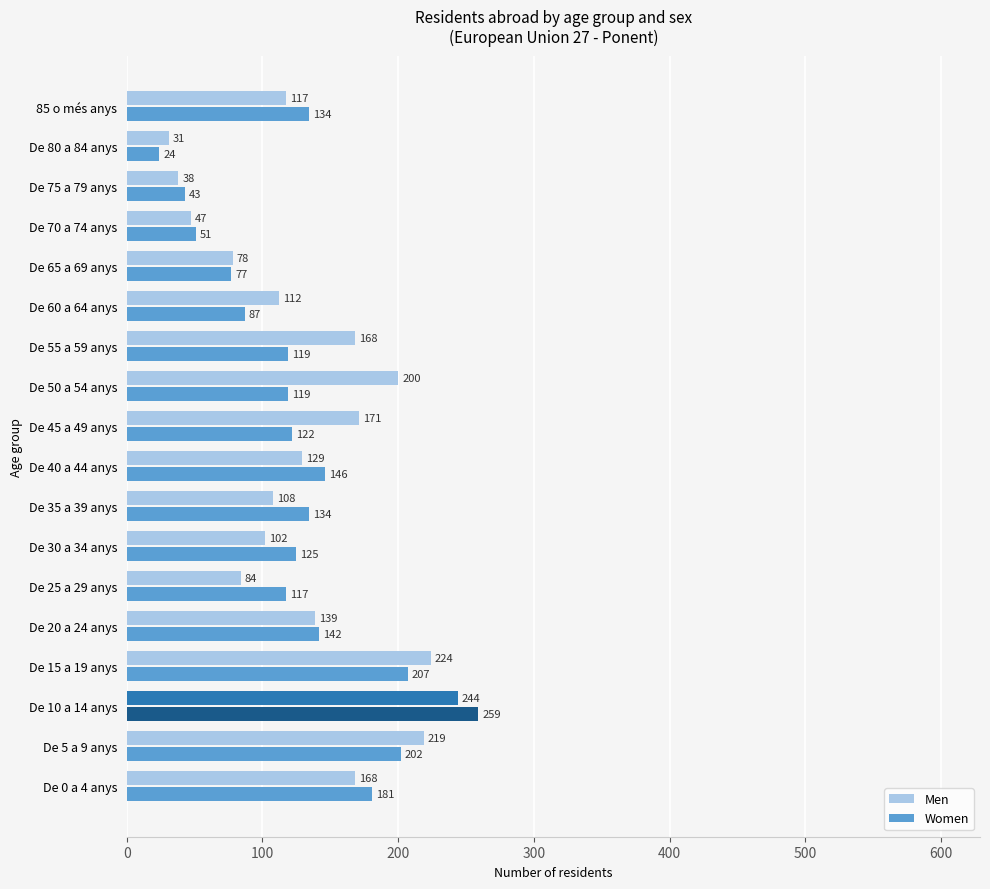

List the series in order of their peak value, lowest first.

Men, Women